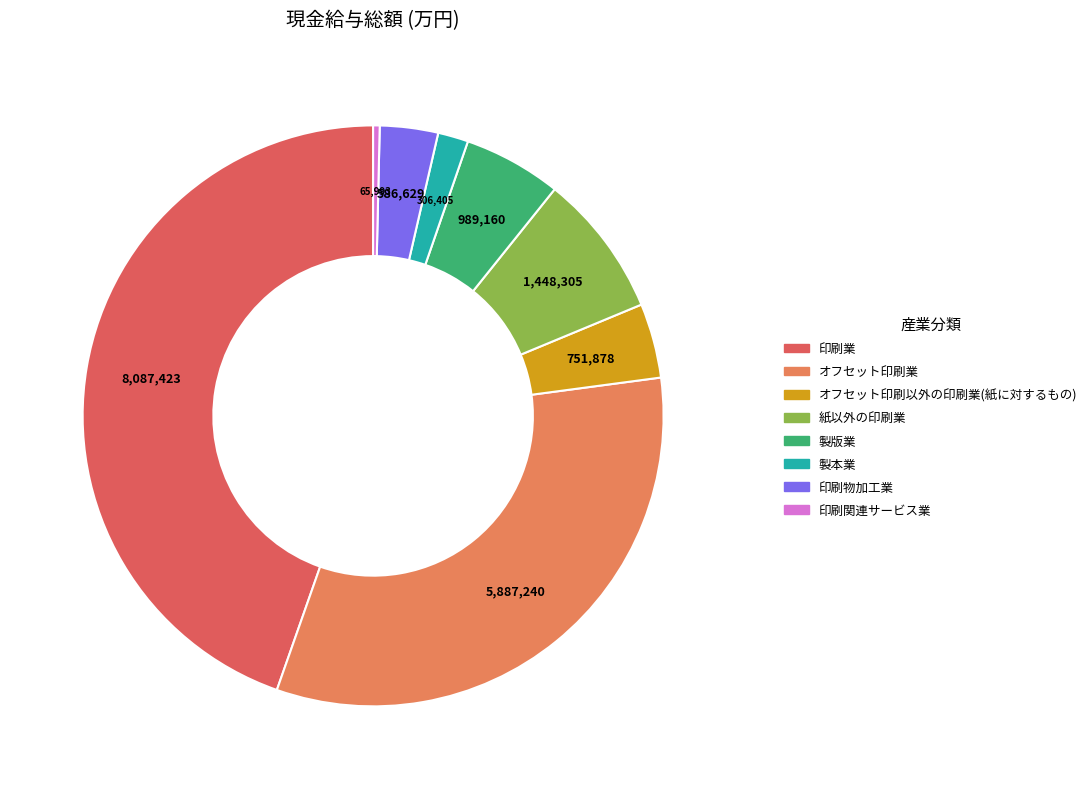

What is the largest slice in the pie chart?

印刷業